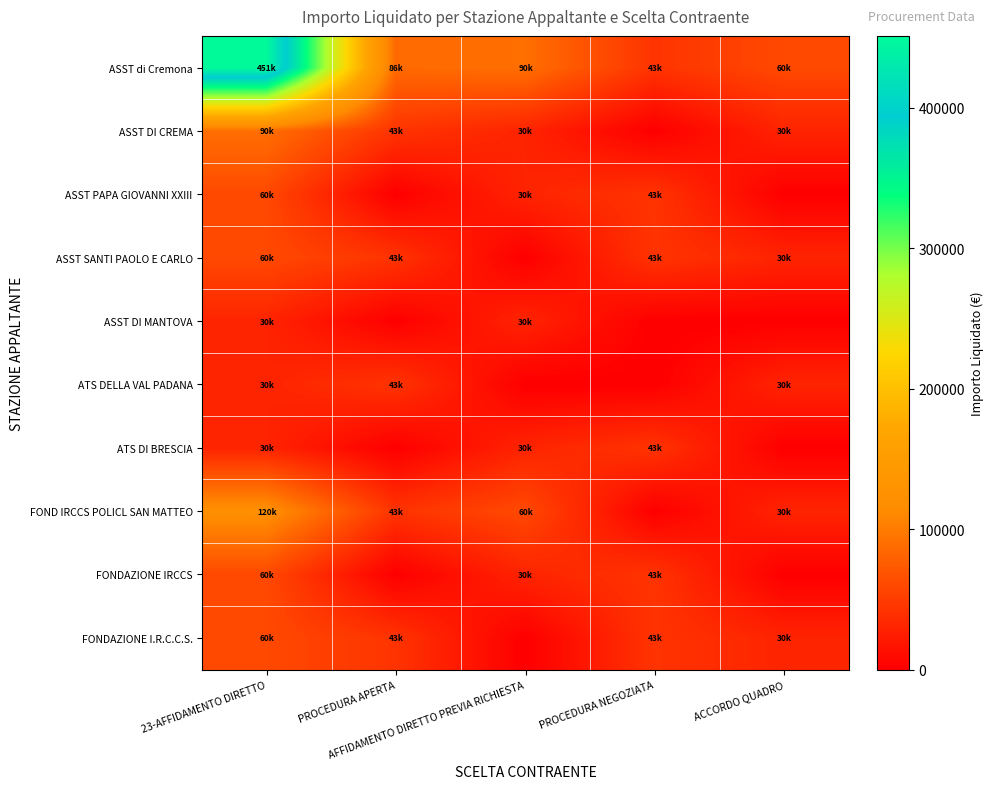

Between PROCEDURA NEGOZIATA and PROCEDURA APERTA, which is larger?

PROCEDURA APERTA